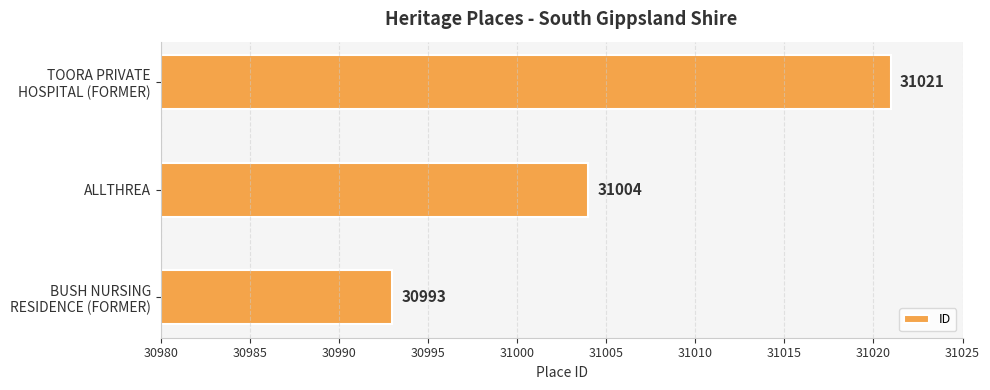

How many distinct data groups are displayed?

1